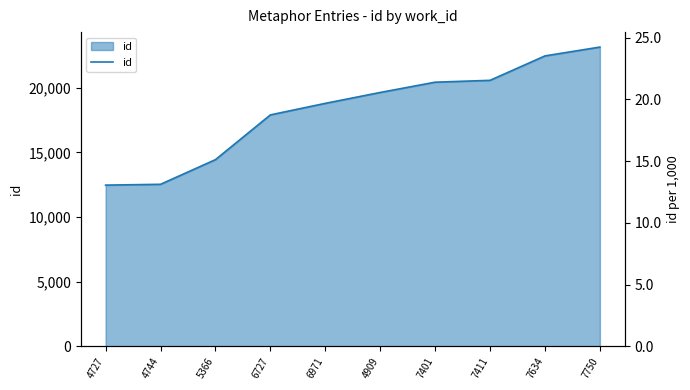

List the labels in order of value, smallest first.

4727, 4744, 5366, 6727, 6971, 4909, 7401, 7411, 7634, 7750